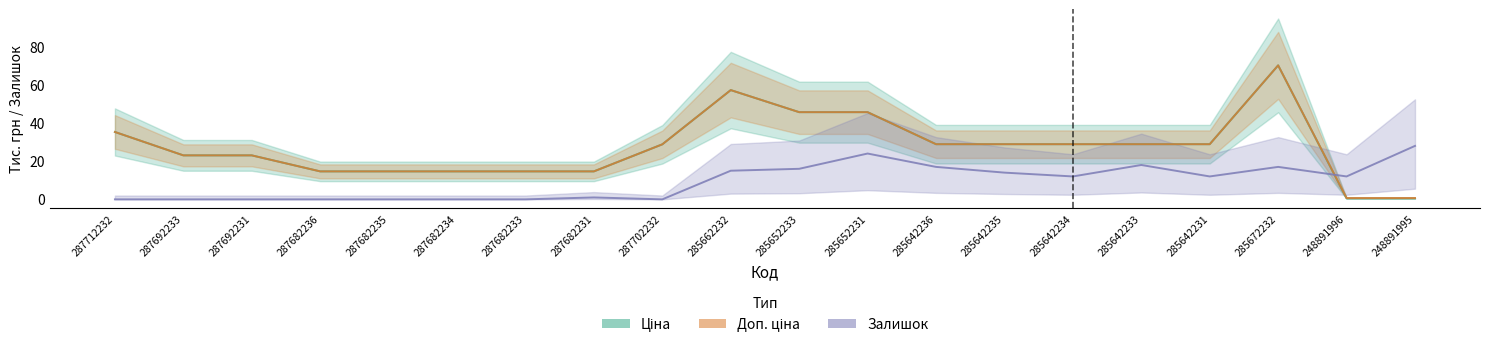

Rank the categories by Залишок value from highest to lowest.

248891995, 285652231, 285642233, 285642236, 285672232, 285652233, 285662232, 285642235, 285642234, 285642231, 248891996, 287682231, 287712232, 287692233, 287692231, 287682236, 287682235, 287682234, 287682233, 287702232